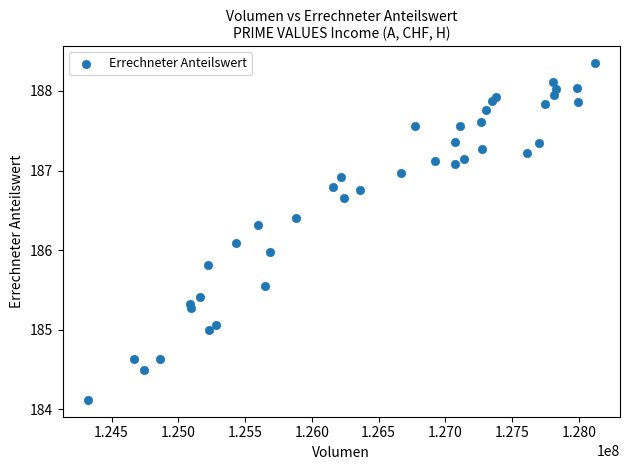

What is the range of X values (max minus min)?

3796837.1